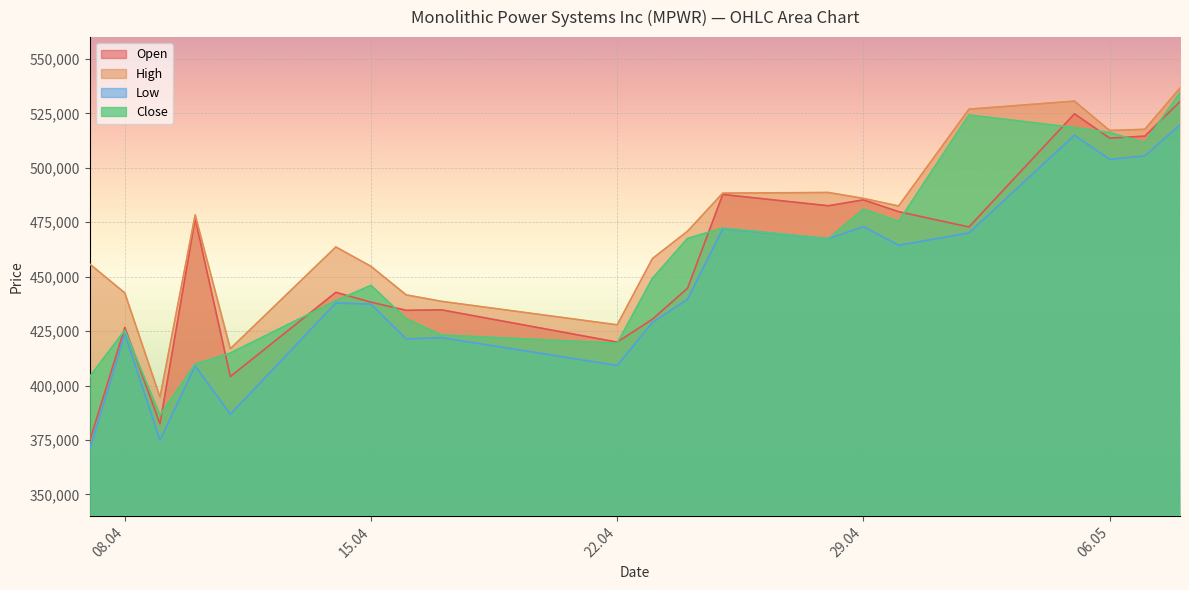

In Close, how many points are higher than both neighbors (excluding endpoints)?

5